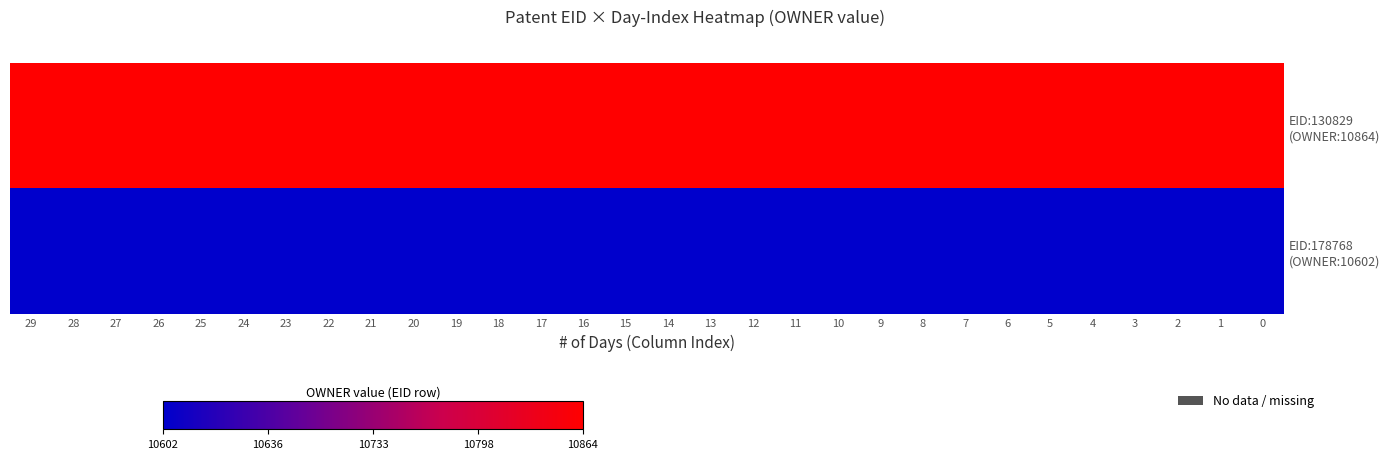

What is the difference between the highest and lowest values at 24?

1